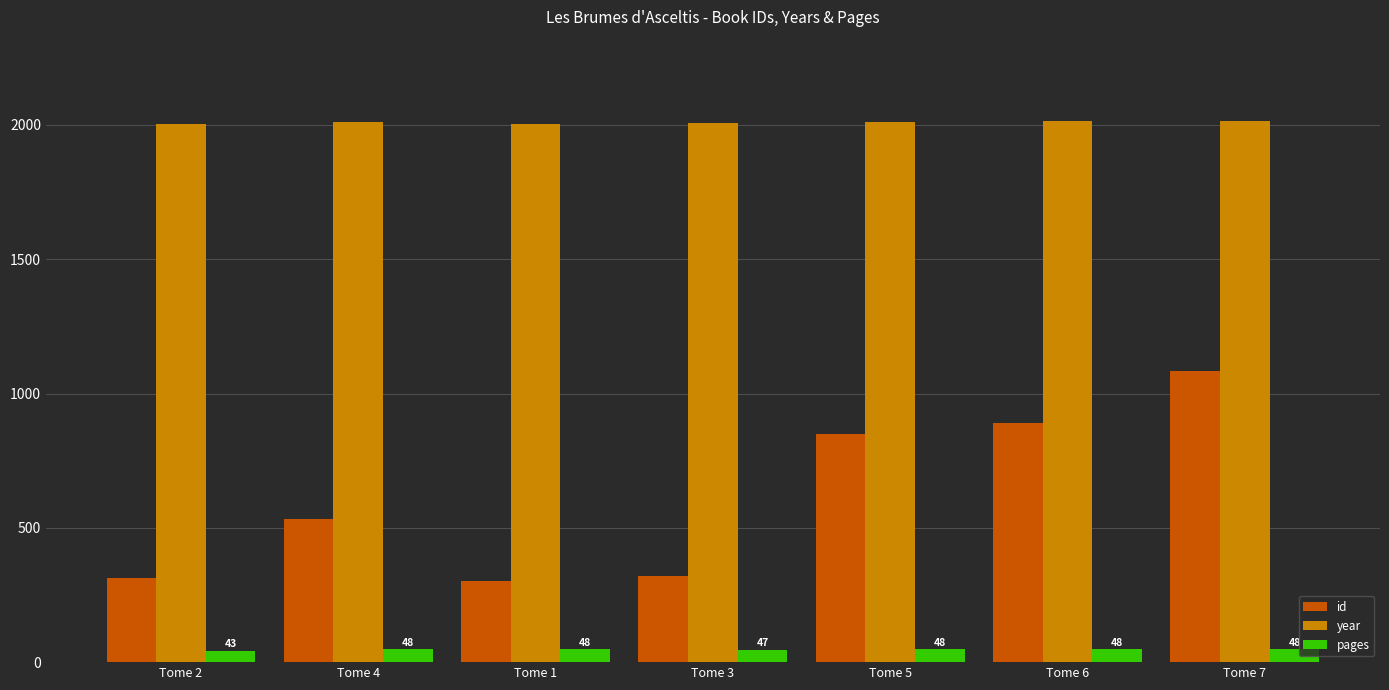

The value of year at Tome 2 is 2004. True or false?

True